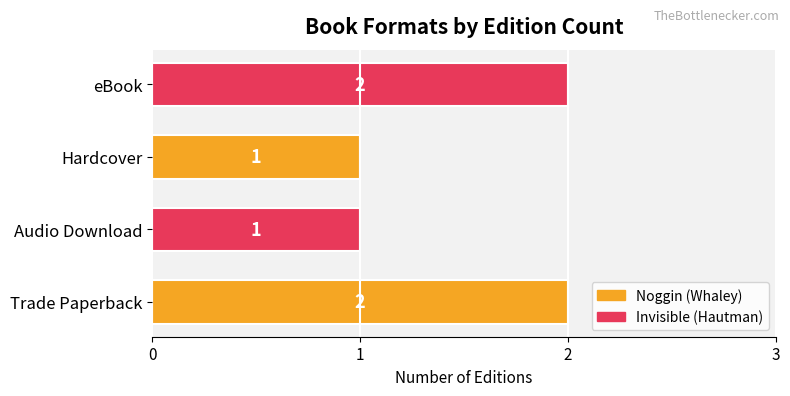

Count the values in the range 1 to 2.

4